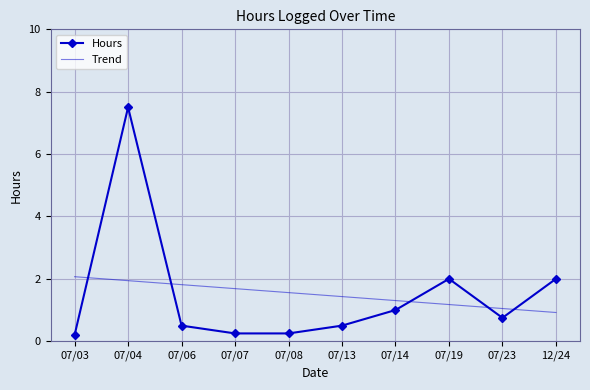

True or false: Trend has more than 0 interior local peaks.

False